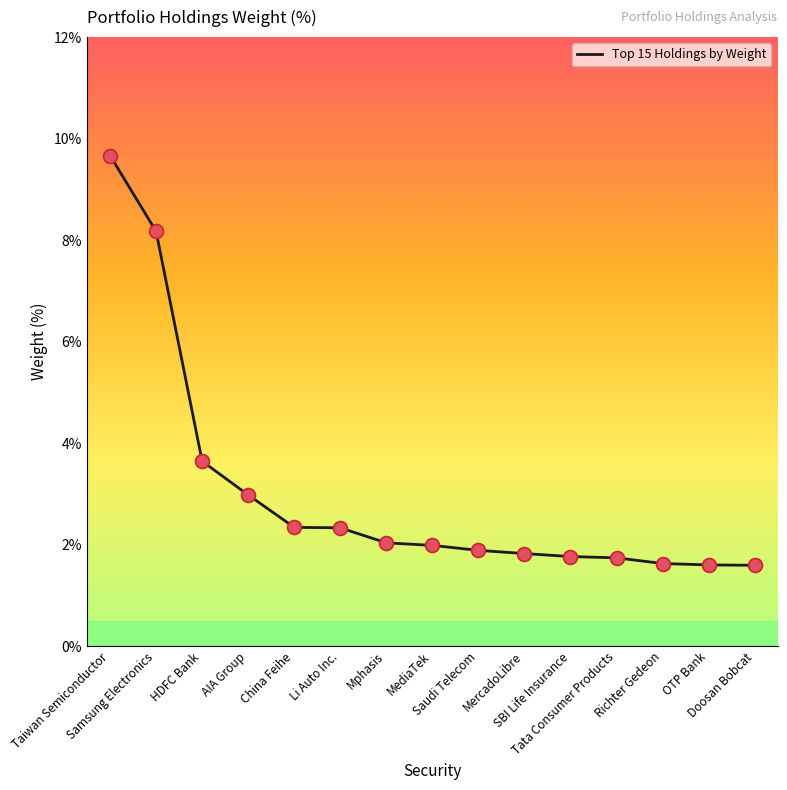

What is the change in value from Li Auto Inc. to Mphasis?

-0.3